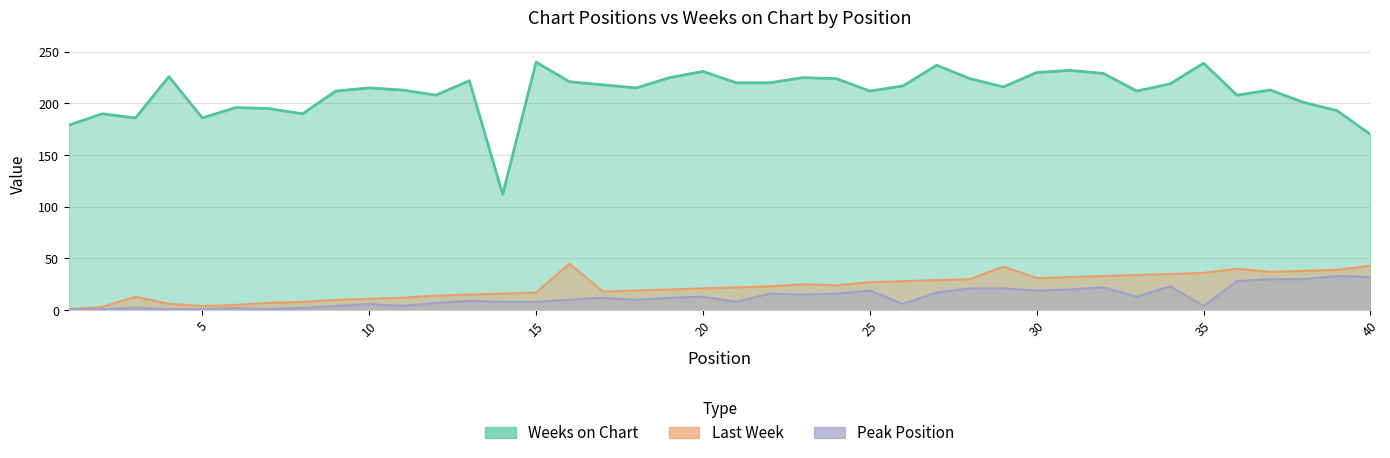

What are all the series names shown in the legend?

Last Week, Weeks on Chart, Peak Position